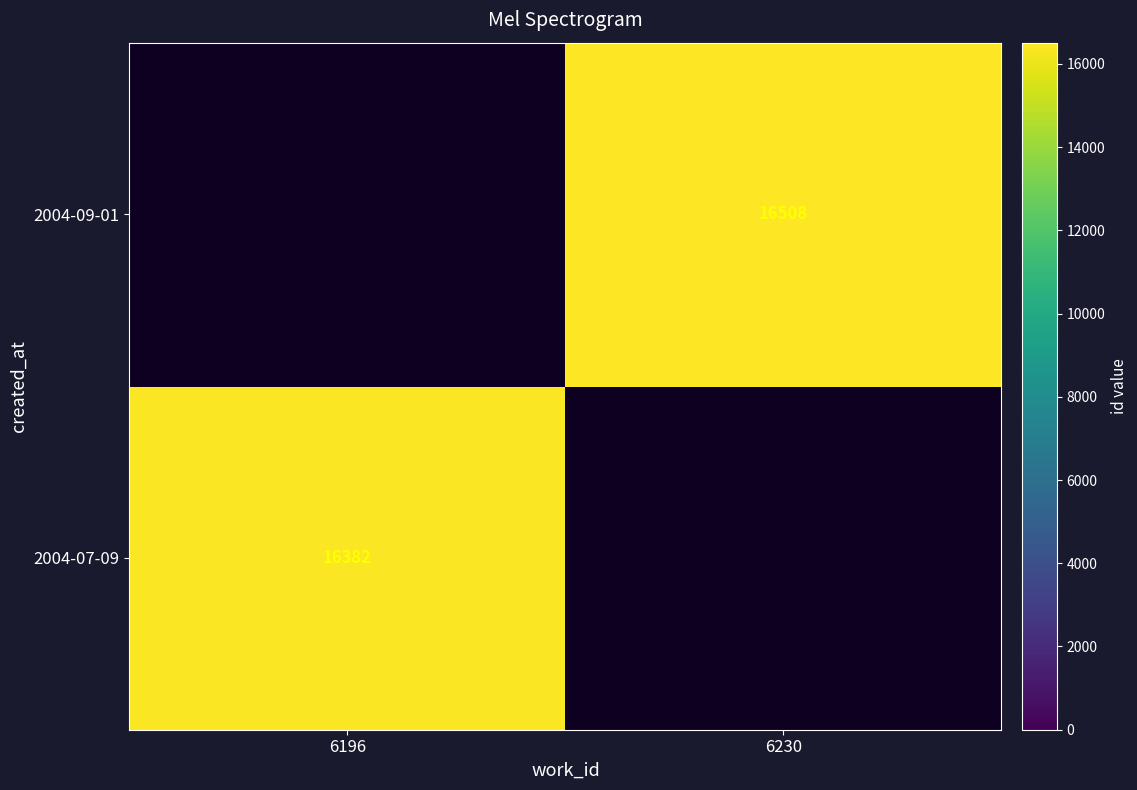

The value of 2004-07-09 at 6196 is 22812. True or false?

False